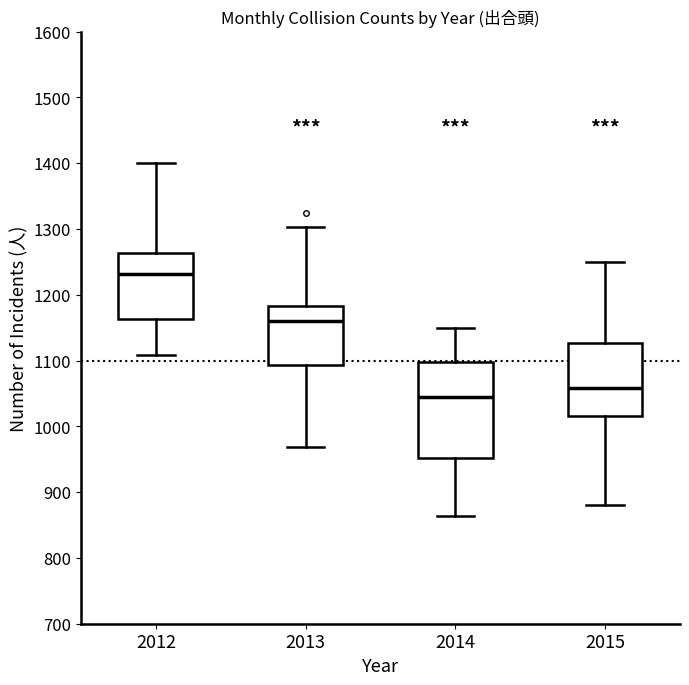

Which box's median line is the lowest?

2014